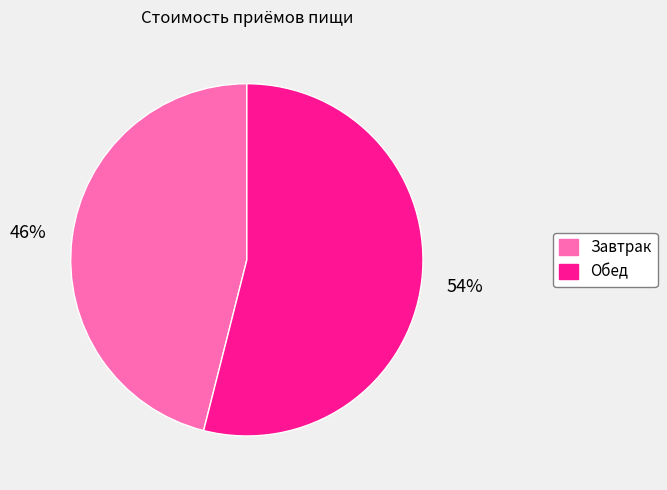

Rank the categories by value from highest to lowest.

Обед, Завтрак